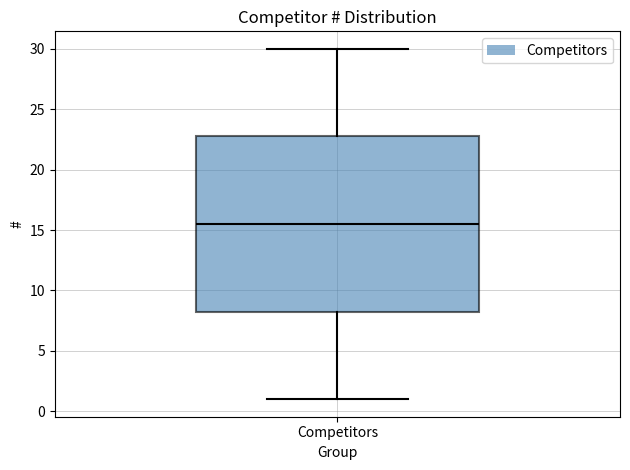

Transcribe this box plot: give where the median line is, the range the box spans, and where the two whiskers end, as read against the y-axis. The values are not printed on the chart, so give them approximately, as read against the axis.

median 15.5, box 8.5 to 23.0, whiskers 1.0 to 30.0